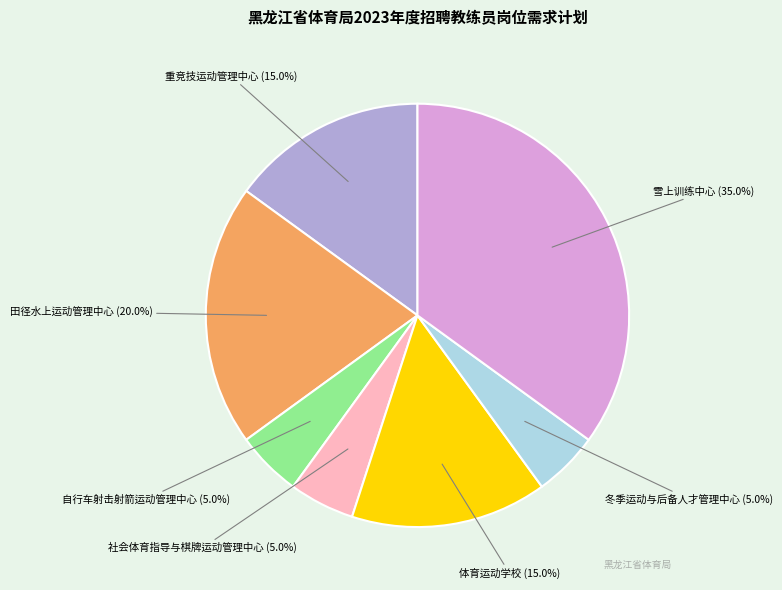

Is there a majority slice in this chart?

No